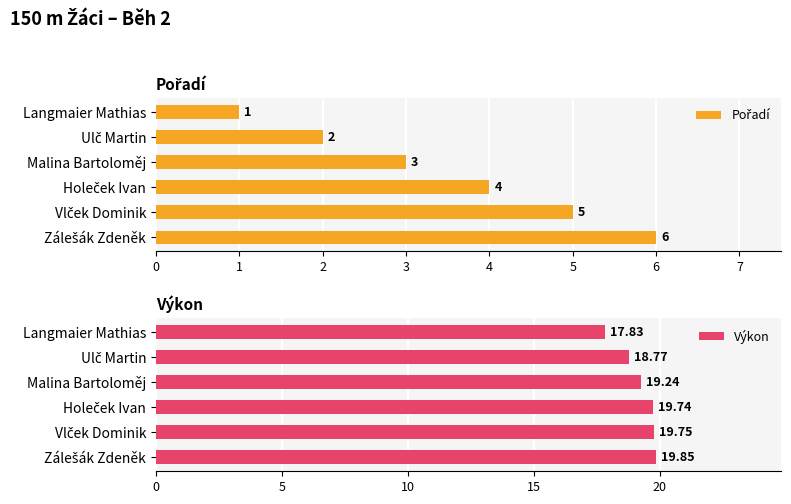

What is the value of the Výkon bar at the 5th from the left?

19.8